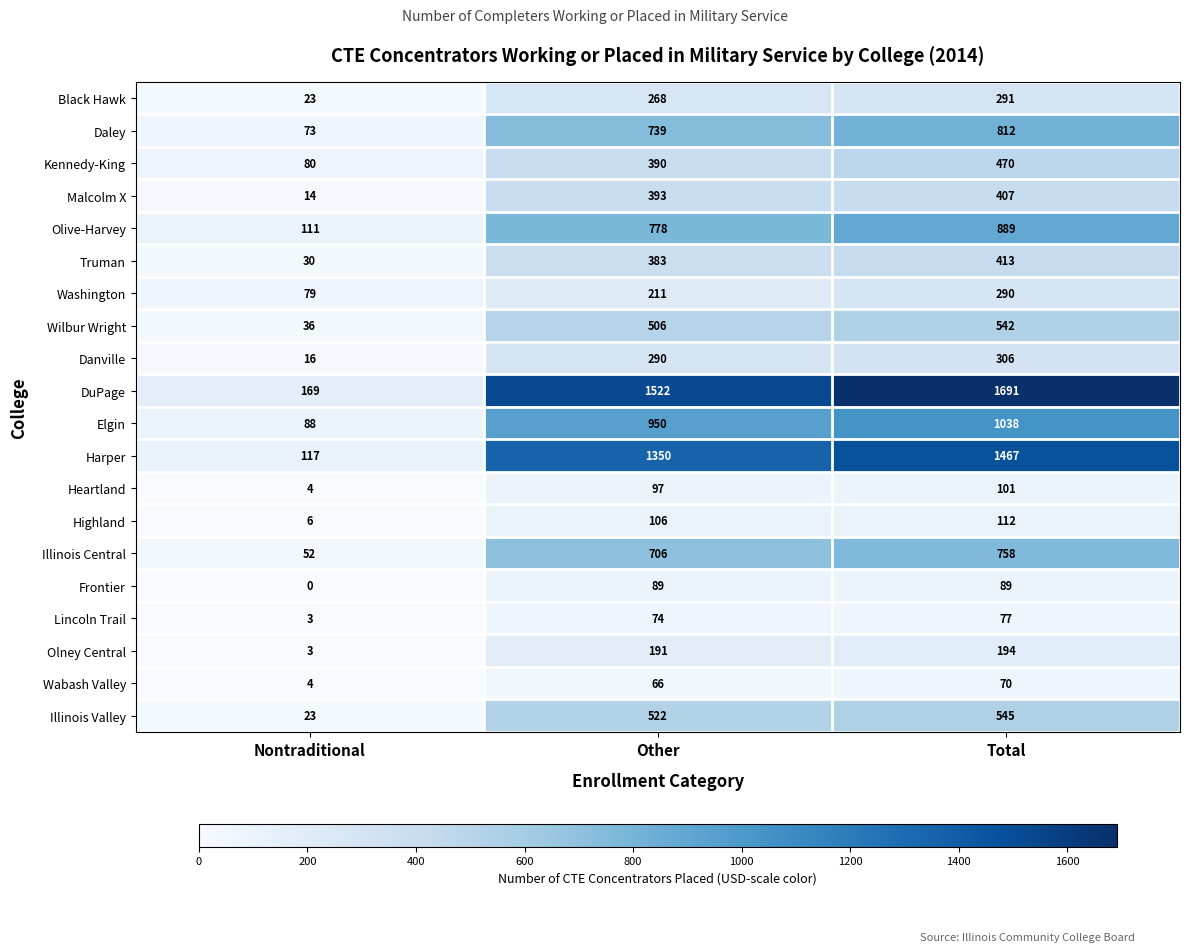

List the series in order of their peak value, lowest first.

Wabash Valley, Lincoln Trail, Frontier, Heartland, Highland, Olney Central, Washington, Black Hawk, Danville, Malcolm X, Truman, Kennedy-King, Wilbur Wright, Illinois Valley, Illinois Central, Daley, Olive-Harvey, Elgin, Harper, DuPage